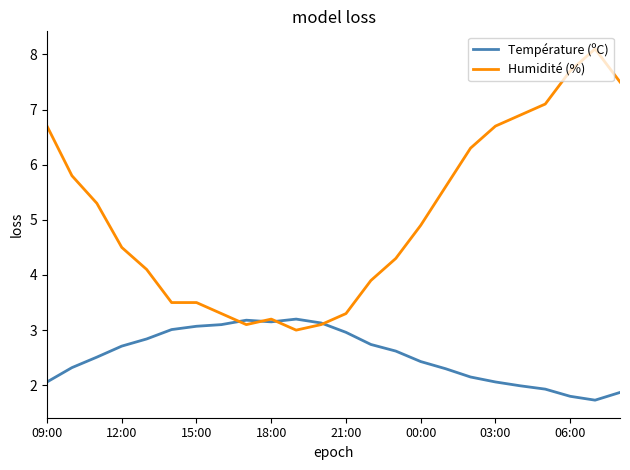

Rank the series by their maximum value, from lowest to highest.

Température (ºC), Humidité (%)